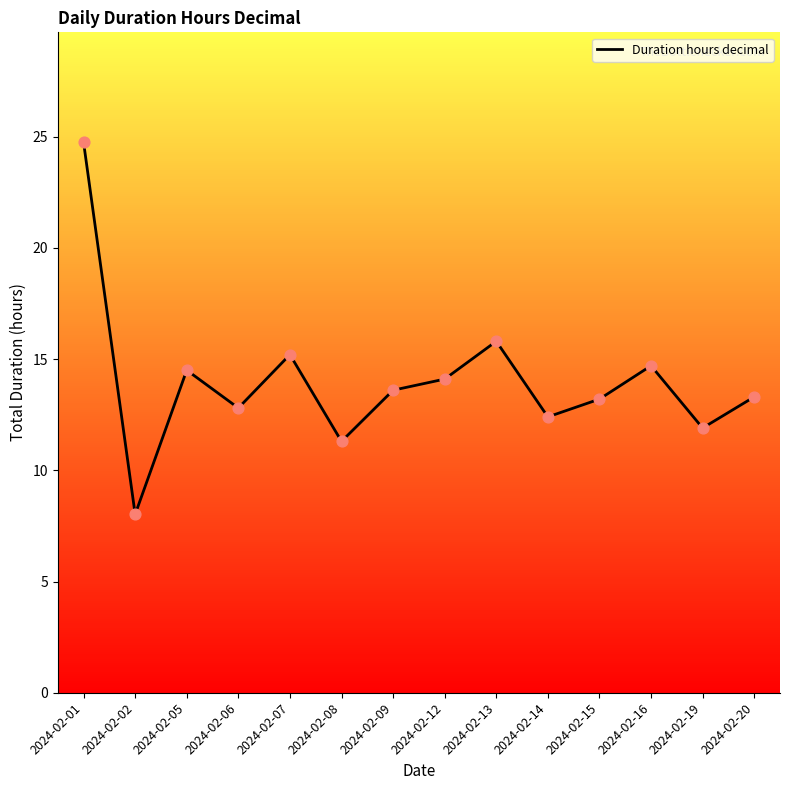

What is the ratio of the value at 2024-02-15 to the value at 2024-02-06?

1.0